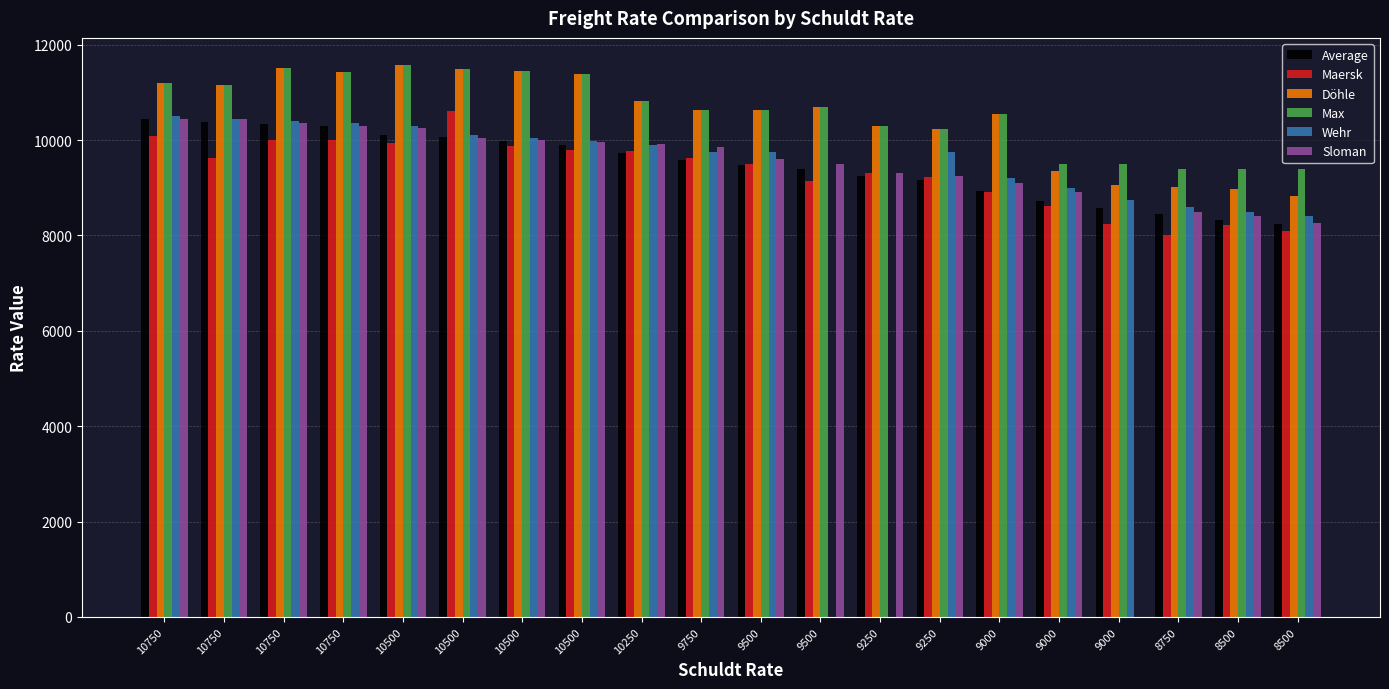

Count the number of data series in this chart.

6